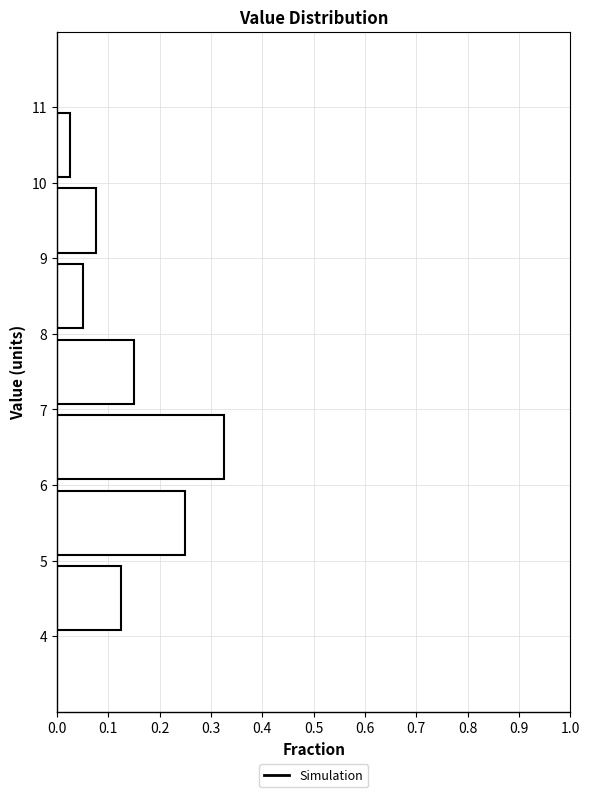

Reading bottom to top, list every bar in this chart as the range it spans on the y-axis followed by its length. The values are not printed on the chart, so give them approximately, as read against the axis.

4 to 5: 0.13
5 to 6: 0.25
6 to 7: 0.33
7 to 8: 0.15
8 to 9: 0.05
9 to 10: 0.08
10 to 11: 0.03